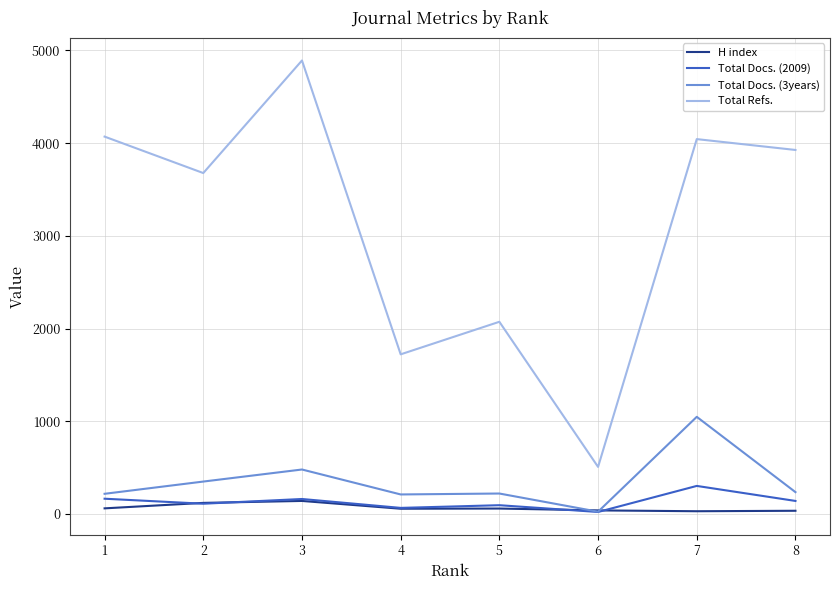

Which series has the largest range (max minus min)?

Total Refs.